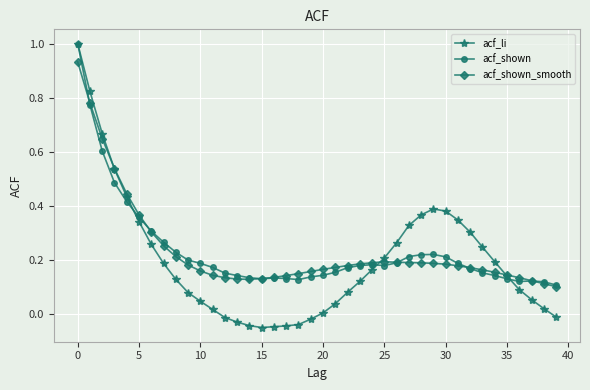

True or false: acf_shown has more than 1 interior local peaks.

True